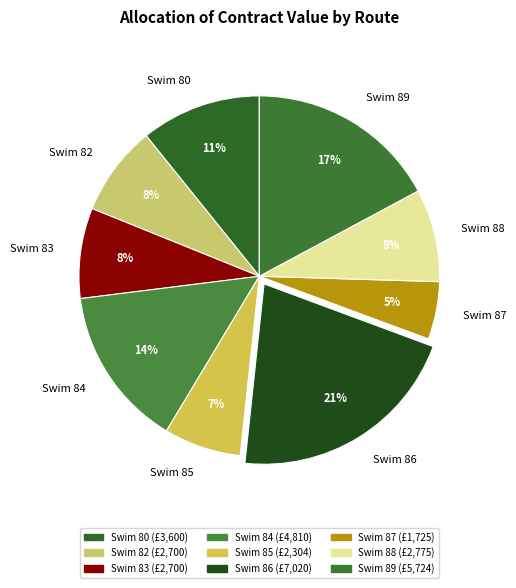

Is Swim 89 the majority of the pie?

No